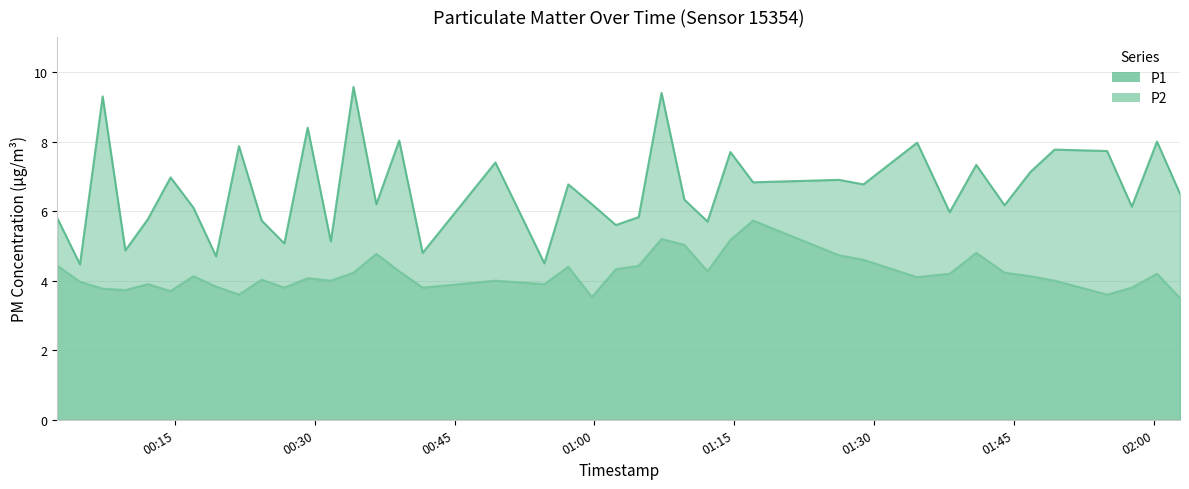

Where is the first local minimum for P2?

2022-09-12T00:09:42